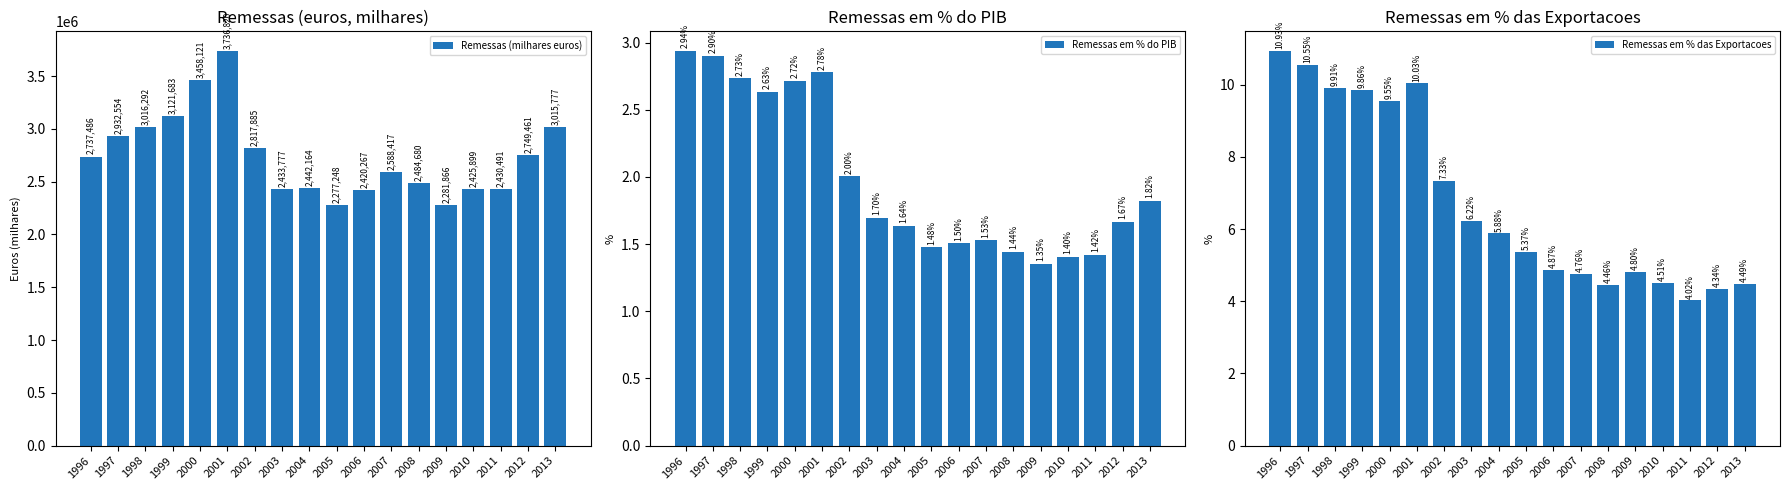

What is the value of the Remessas em % do PIB bar at the 5th from the left?

2.7